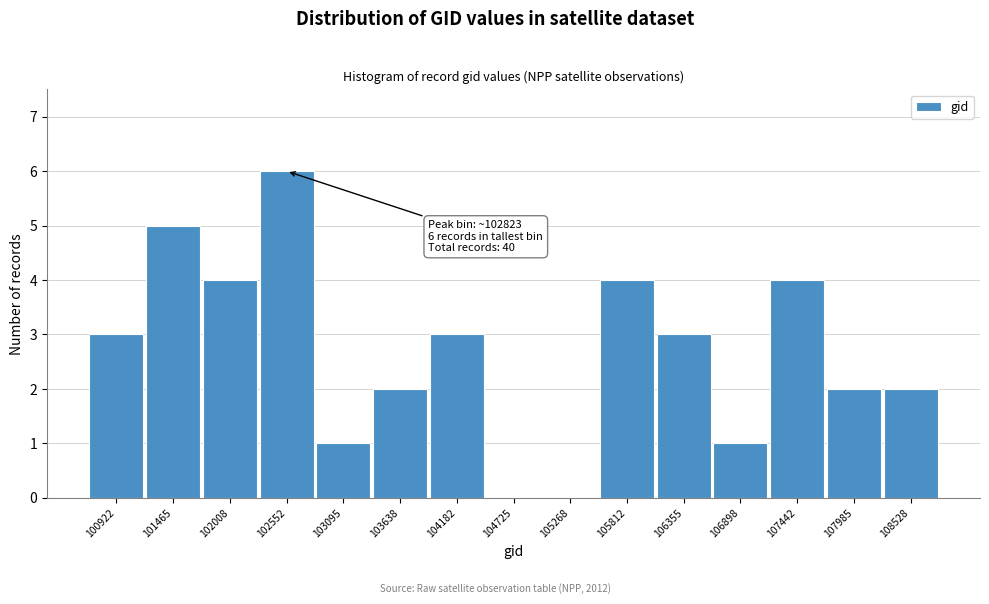

Reading left to right, extract all data points from this chart.

100922=3	101465=5	102008=4	102552=6	103095=1	103638=2	104182=3	104725=0	105268=0	105812=4	106355=3	106898=1	107442=4	107985=2	108528=2